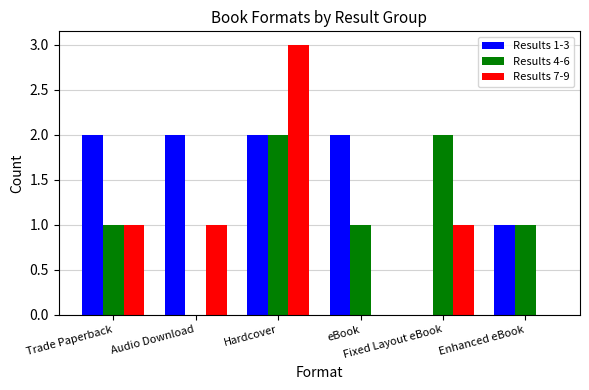

What is the greatest value displayed?

3